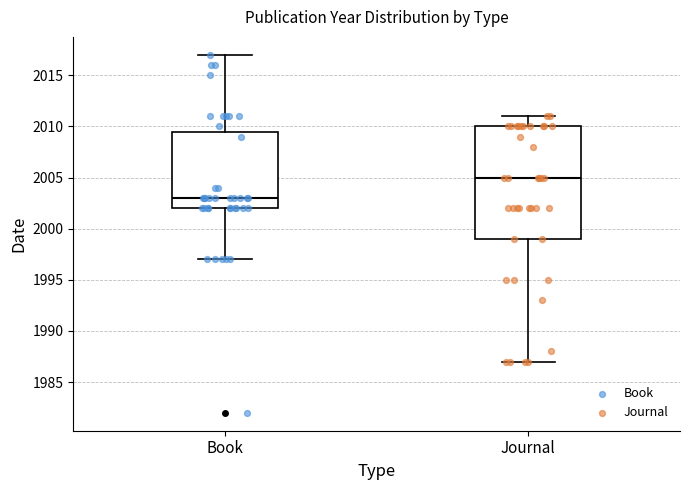

Which box has the lowest median line?

Book